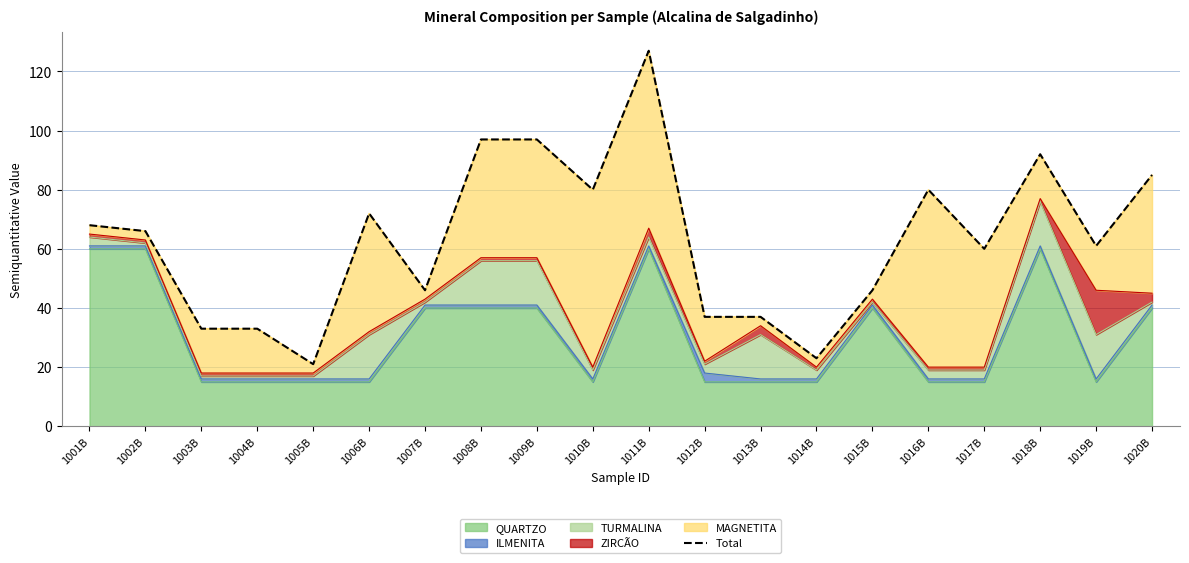

Is it true that QUARTZO equals 60 at 1018B?

True